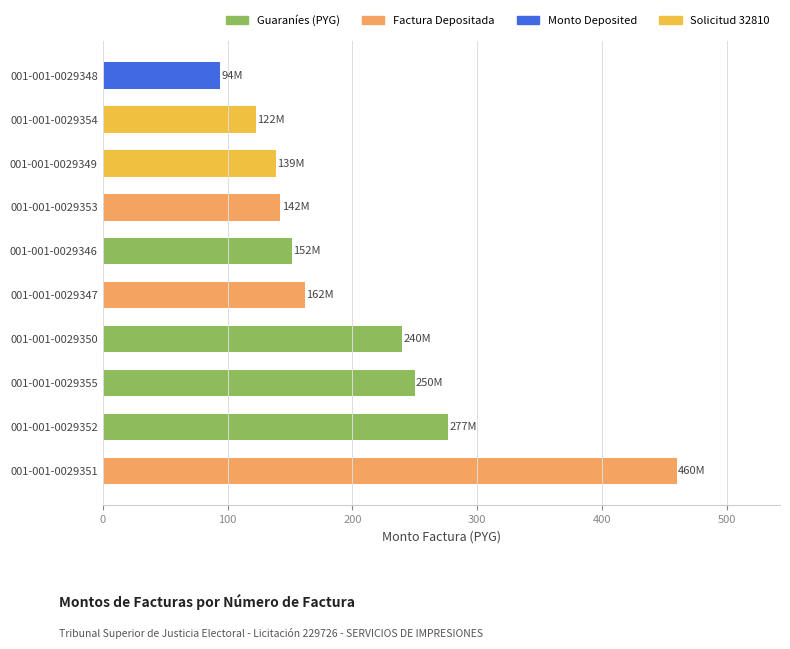

What is the sum of all values?

2038.4